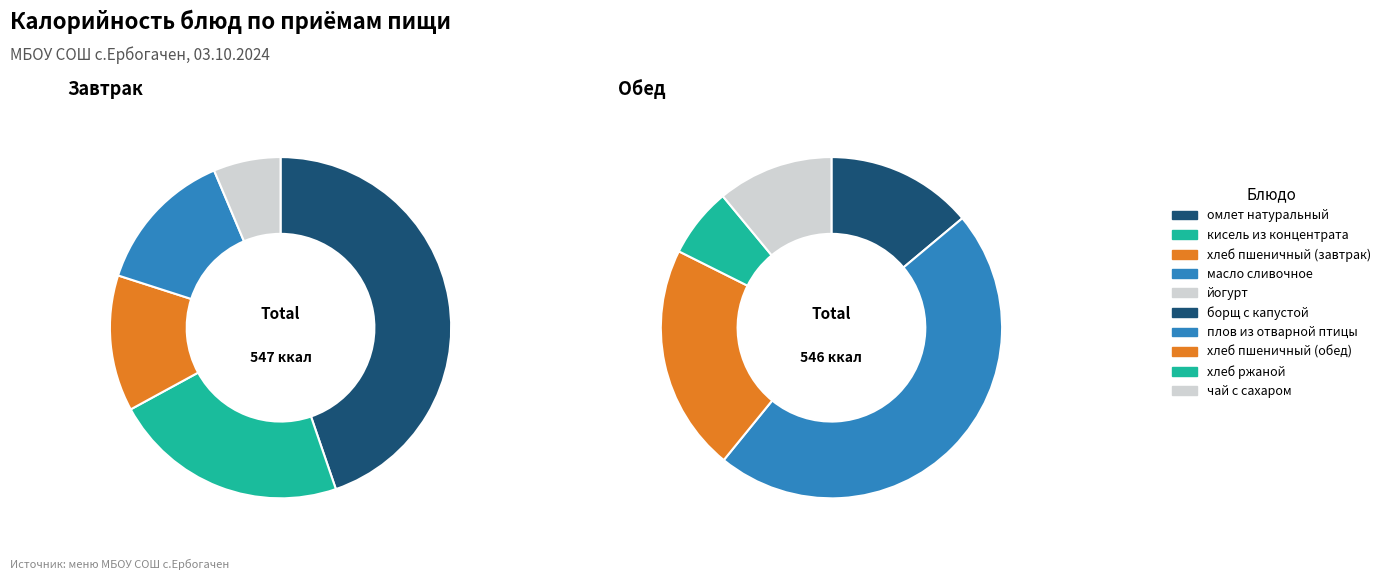

Count the number of slices in the pie.

10